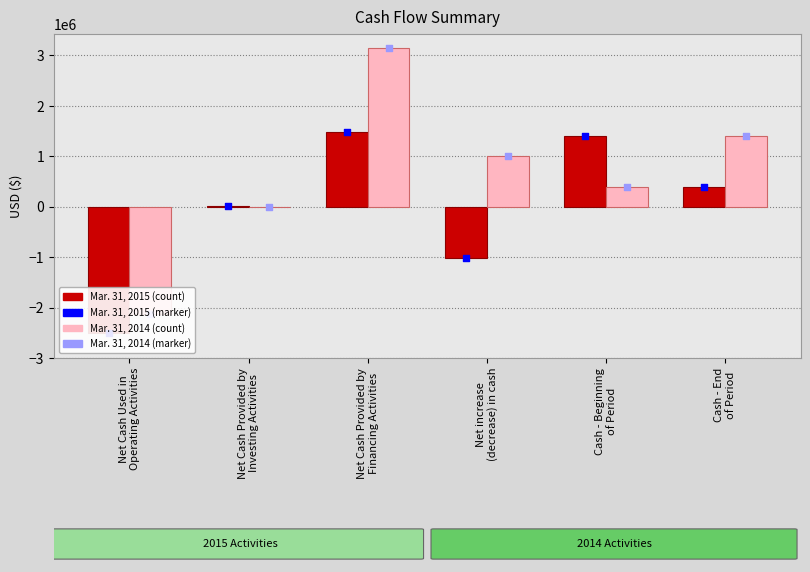

Which series has the largest total across all categories?

Mar. 31, 2014